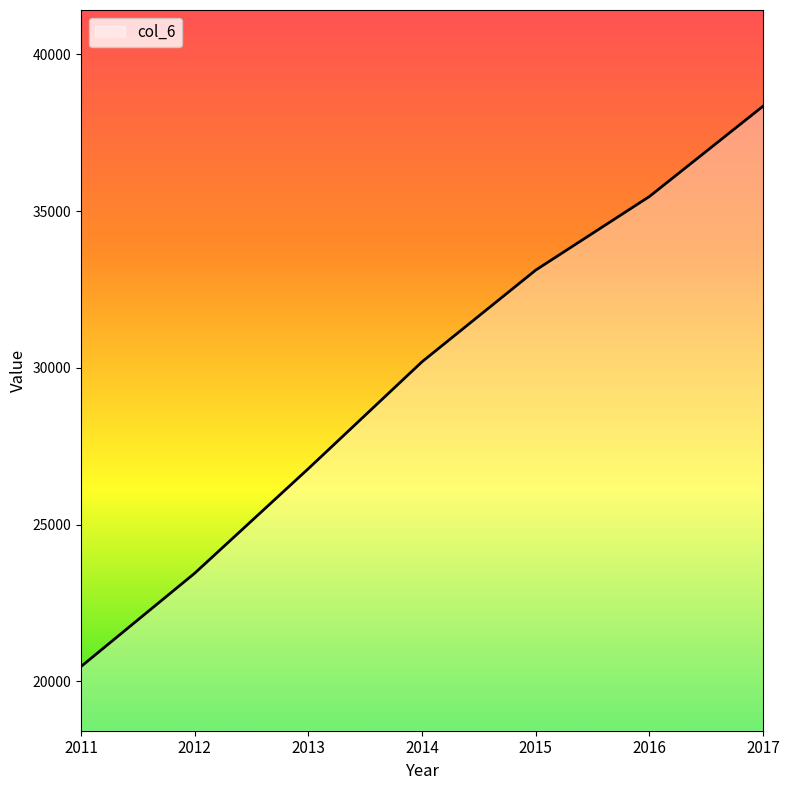

Reading left to right, transcribe all the data shown in this chart.

2011=20475.3	2012=23451.8	2013=26788.1	2014=30197.6	2015=33121.6	2016=35468.7	2017=38351.2